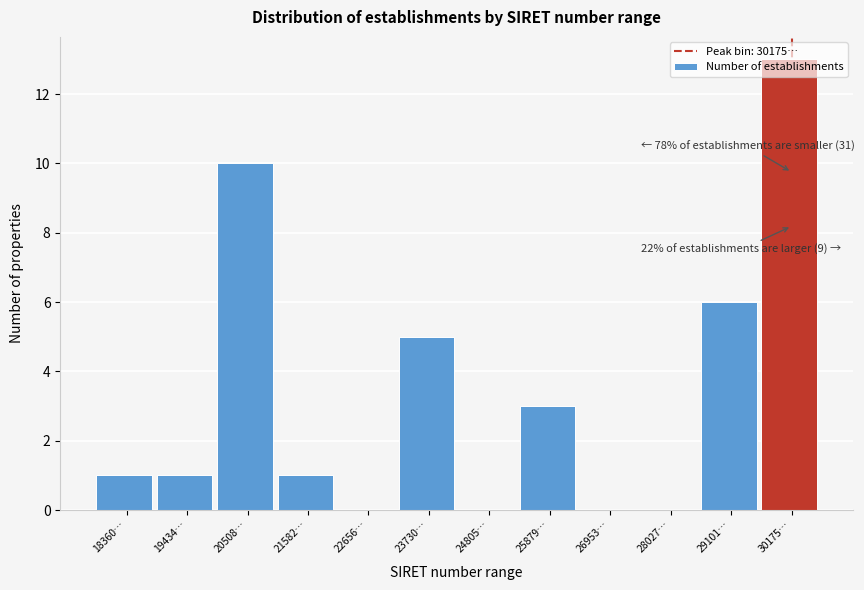

What is the maximum value shown in the chart?

13